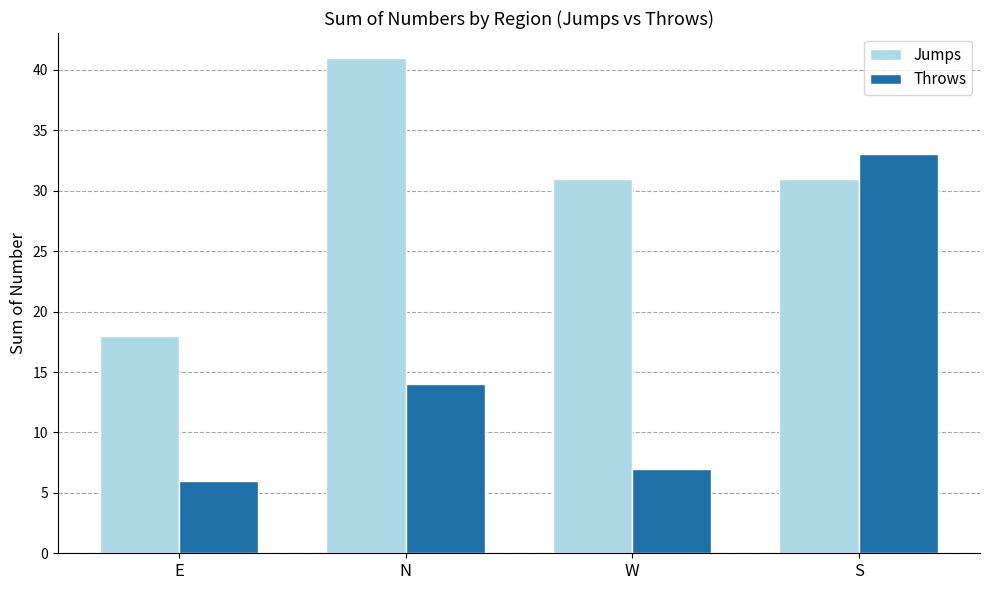

What is the label of the 4th bar from the right?

E